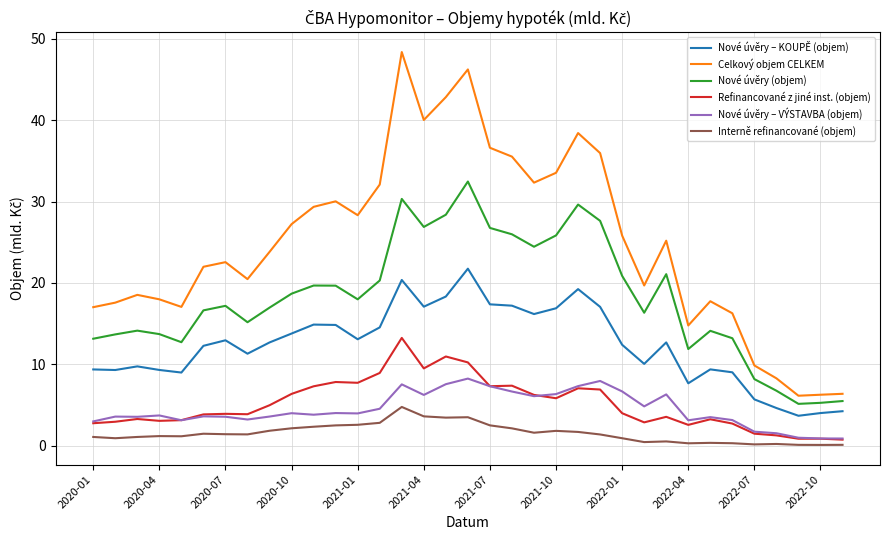

Rank the series by their maximum value, from lowest to highest.

Interně refinancované (objem), Nové úvěry – VÝSTAVBA (objem), Refinancované z jiné inst. (objem), Nové úvěry – KOUPĚ (objem), Nové úvěry (objem), Celkový objem CELKEM